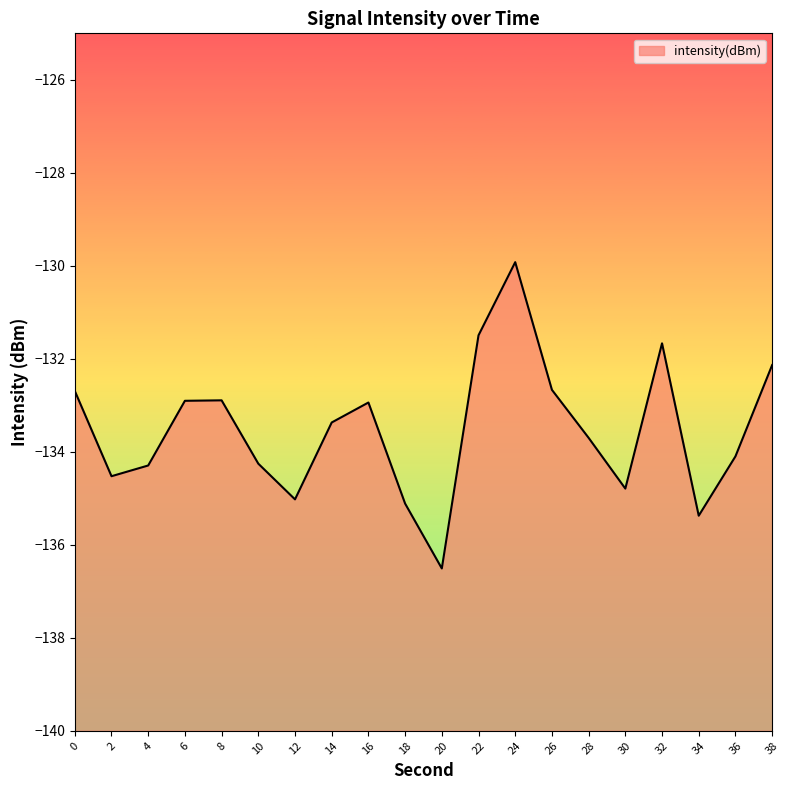

How many points are higher than both their immediate neighbors (excluding endpoints)?

4